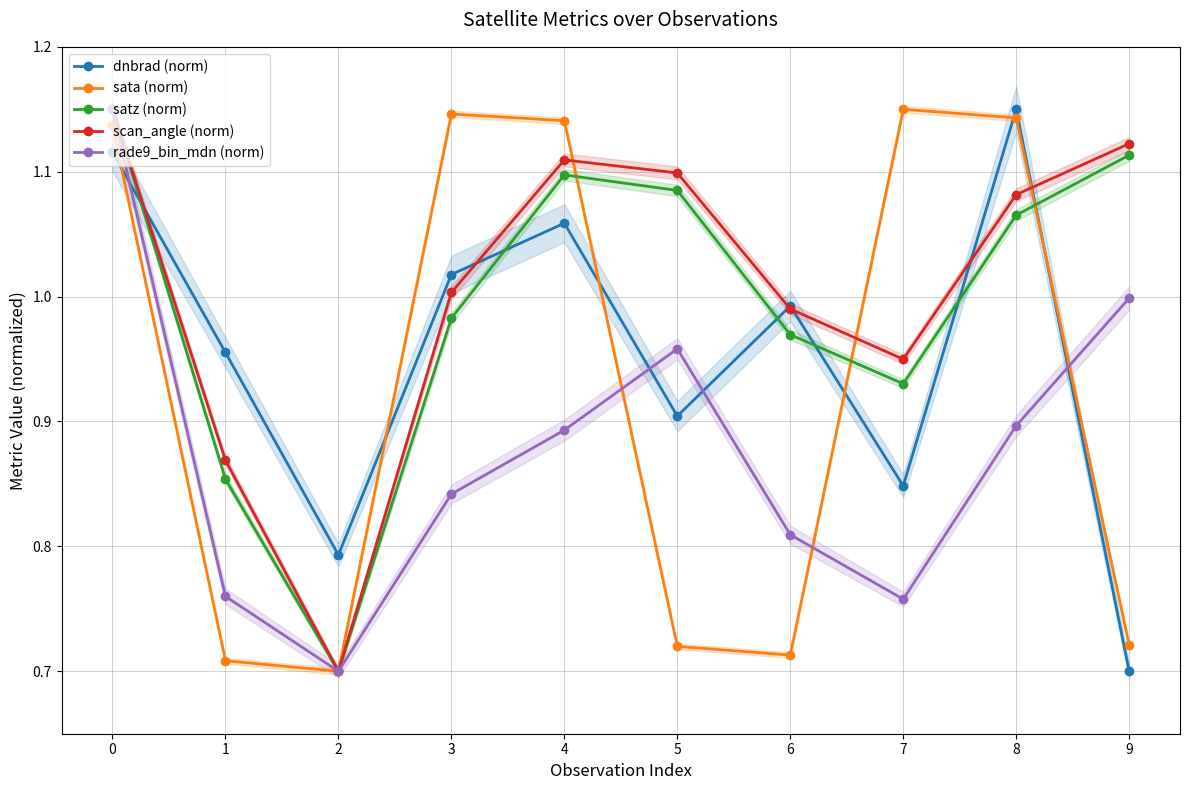

How many intersections are there between scan_angle (norm) and dnbrad (norm)?

6